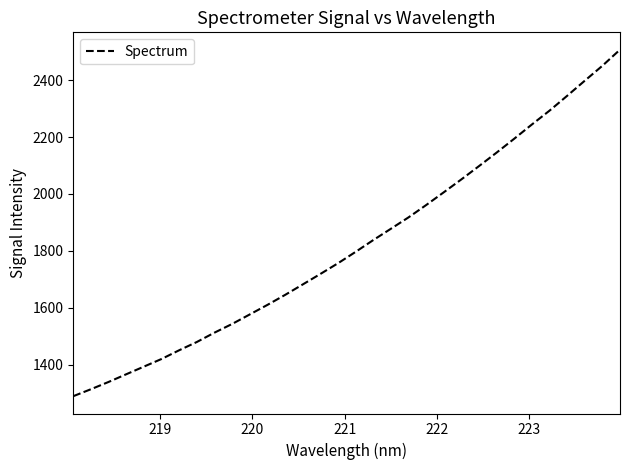

What is the greatest value displayed?

2507.4